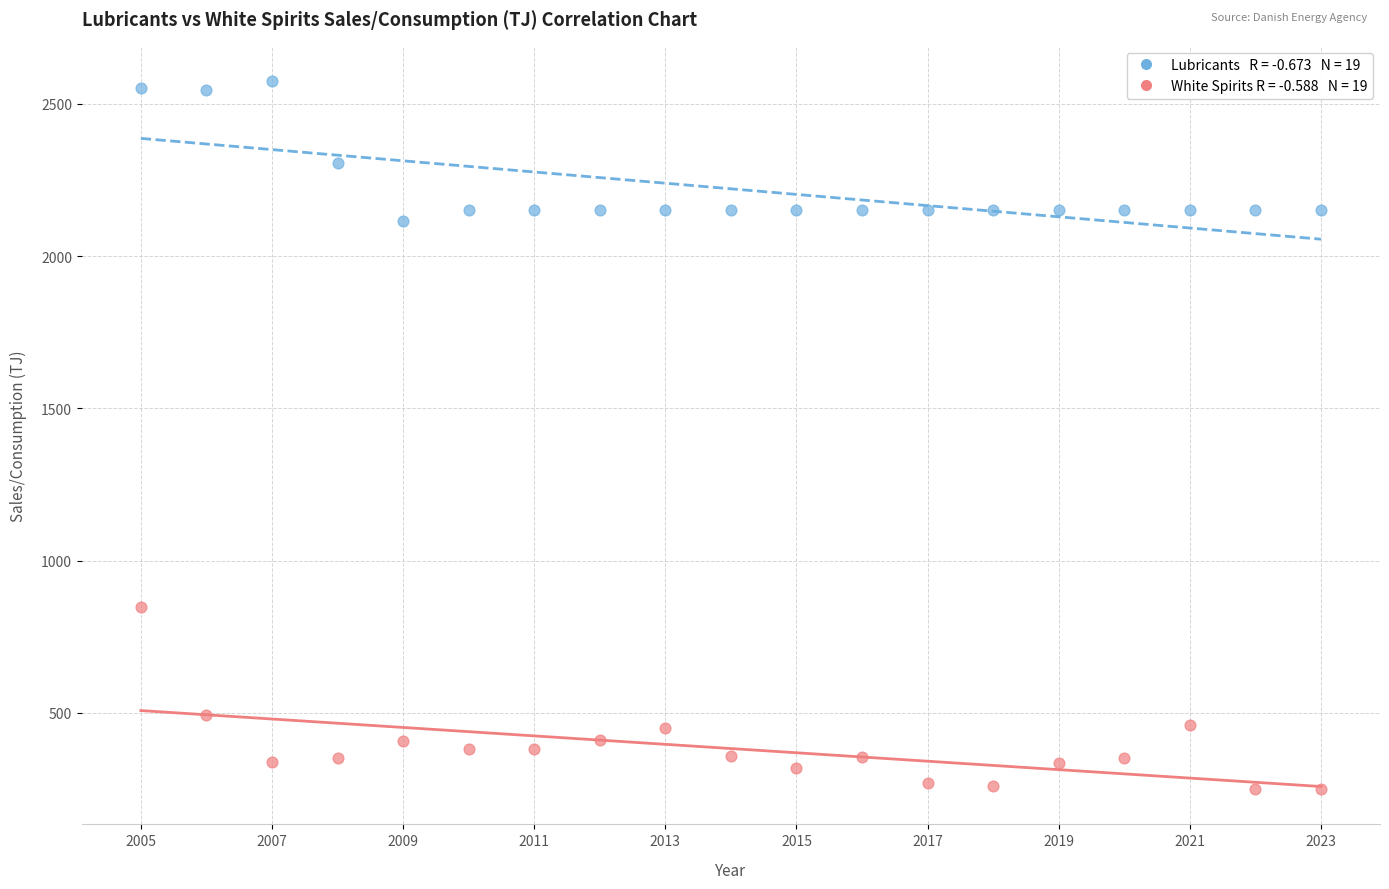

Across all data points, what is the range of Y values (max minus min)?

2323.8